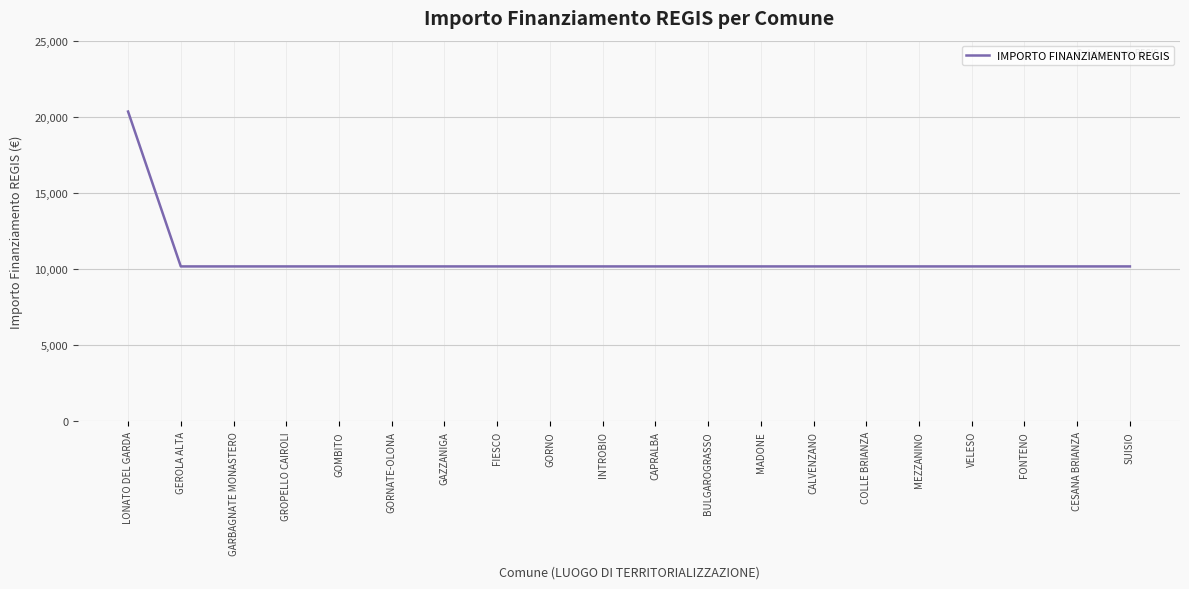

What is the difference between the maximum and minimum values?

10172